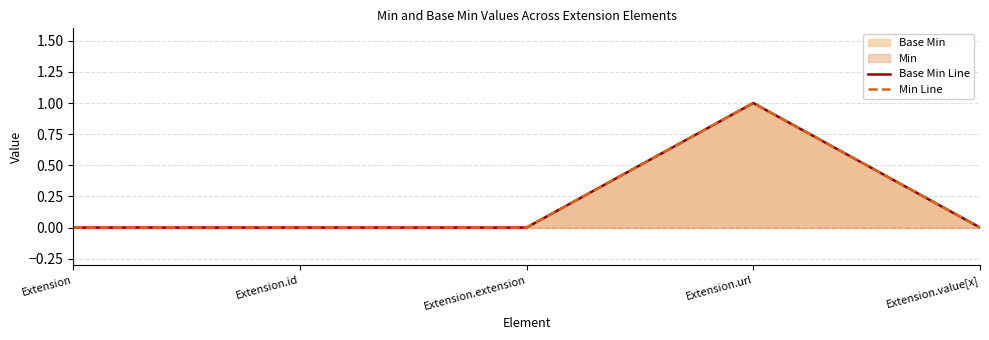

True or false: Base Min Line and Min Line intersect in this chart.

False